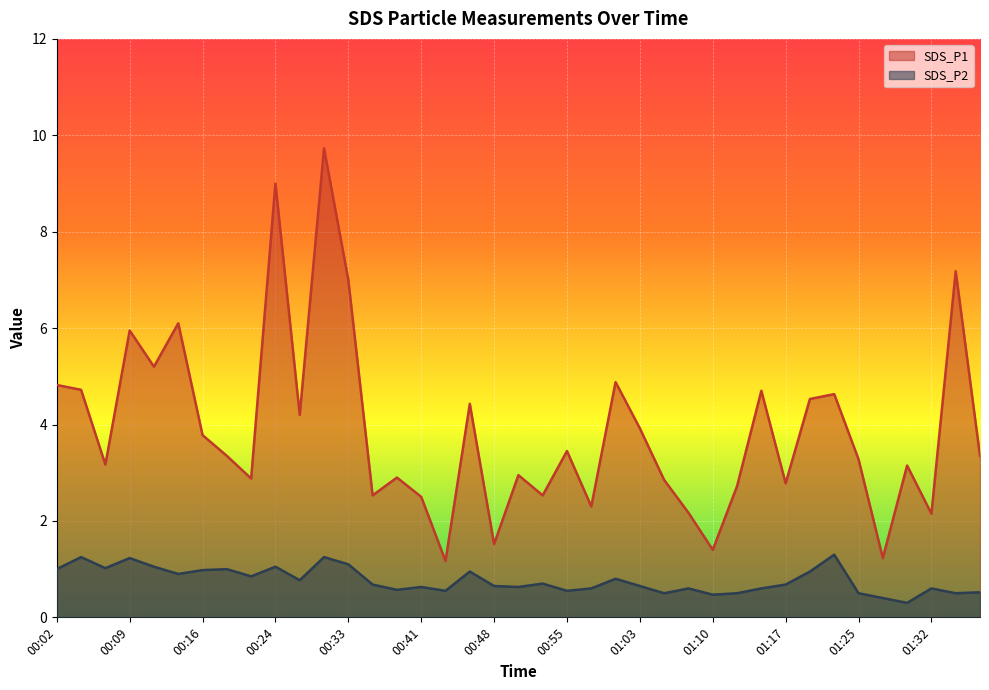

Which series has the widest spread of values?

SDS_P1